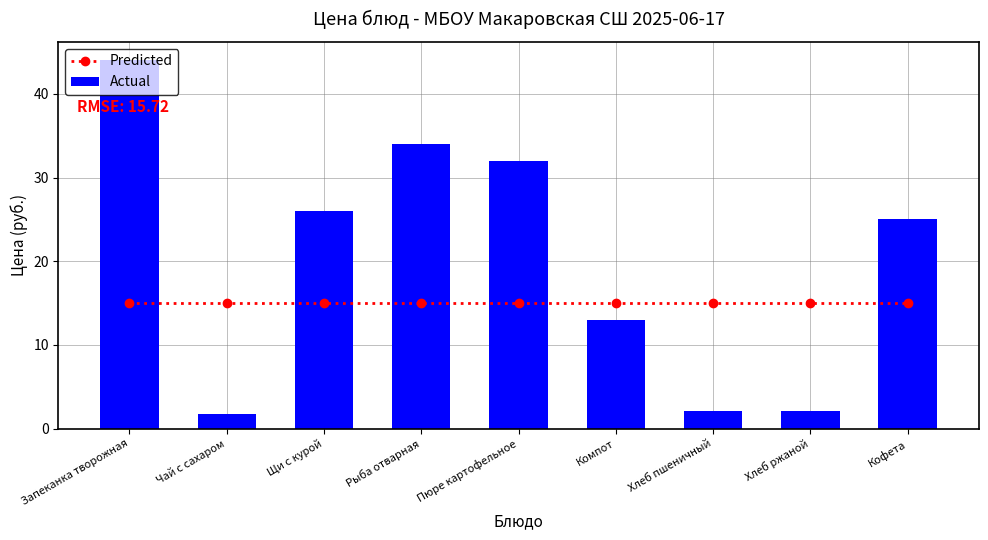

List the labels in order of Predicted value, smallest first.

Запеканка творожная, Чай с сахаром, Щи с курой, Рыба отварная, Пюре картофельное, Компот, Хлеб пшеничный, Хлеб ржаной, Кофета